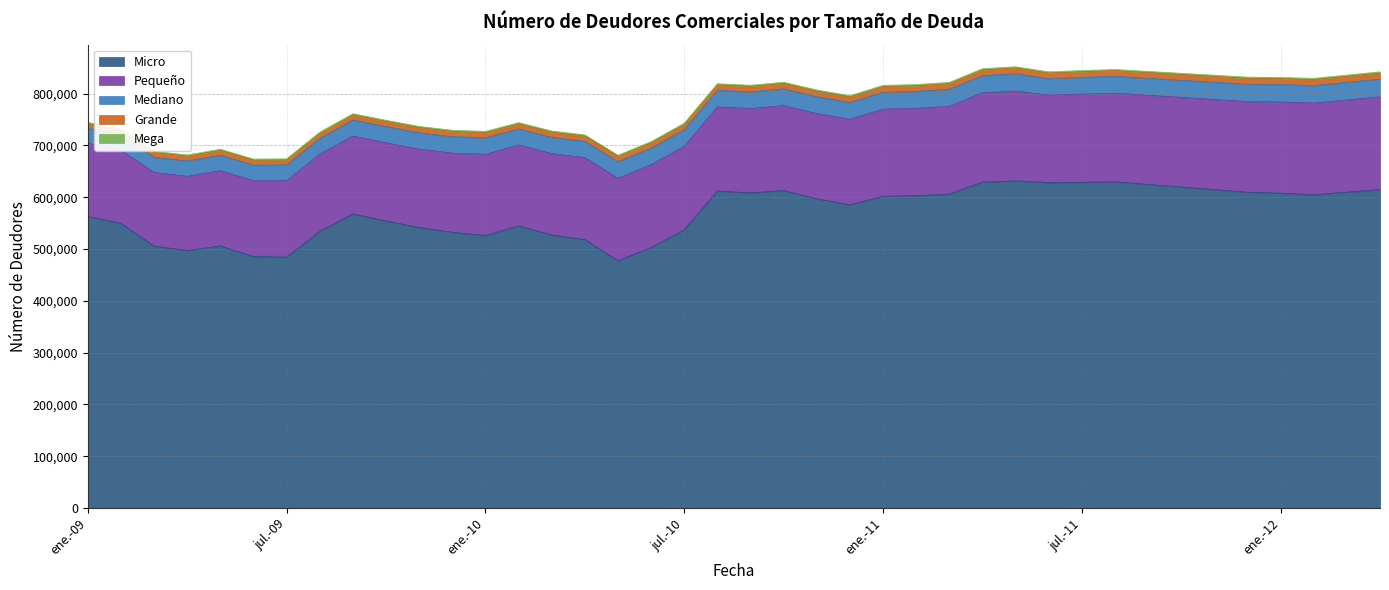

Reading left to right, extract all data points from this chart.

Micro: 563319	549575	505823	497478	506170	485647	484495	534366	568058	554281	541818	532556	526295	545025	527289	518576	477622	503057	537489	612206	608606	613219	597245	585619	602119	603250	606280	629694	631713	628447	628921	630000	625000	620000	615000	610000	608000	605000	610000	615000
Pequeño: 141021	141608	142260	143254	145295	146470	147702	148956	150310	151070	151212	152785	156812	156022	157203	157996	159228	160012	161017	162272	162814	163832	164600	165018	168200	168513	169288	172124	173444	168892	170358	171000	172000	173000	174000	175000	176000	177000	178000	179000
Mediano: 28771	28950	29168	29331	29670	29933	30165	30488	30879	31175	31493	31673	31673	30922	31212	31484	31791	31859	31929	32097	32173	32263	32416	32507	32601	32705	32912	33063	33331	31847	32295	32500	32700	32900	33100	33300	33500	33700	33900	34100
Grande: 9361	9402	9451	9511	9553	9624	9721	9780	9888	9990	10087	10183	10185	10007	10095	10171	10263	10320	10360	10446	10495	10590	10638	10728	10857	10883	11001	11068	11181	10788	10891	11000	11100	11200	11300	11400	11500	11600	11700	11800
Mega: 2077	2088	2117	2121	2148	2154	2167	2184	2208	2217	2235	2274	2272	2234	2246	2264	2264	2277	2276	2268	2280	2290	2309	2325	2339	2348	2373	2372	2373	2232	2253	2270	2285	2300	2315	2330	2345	2360	2375	2390